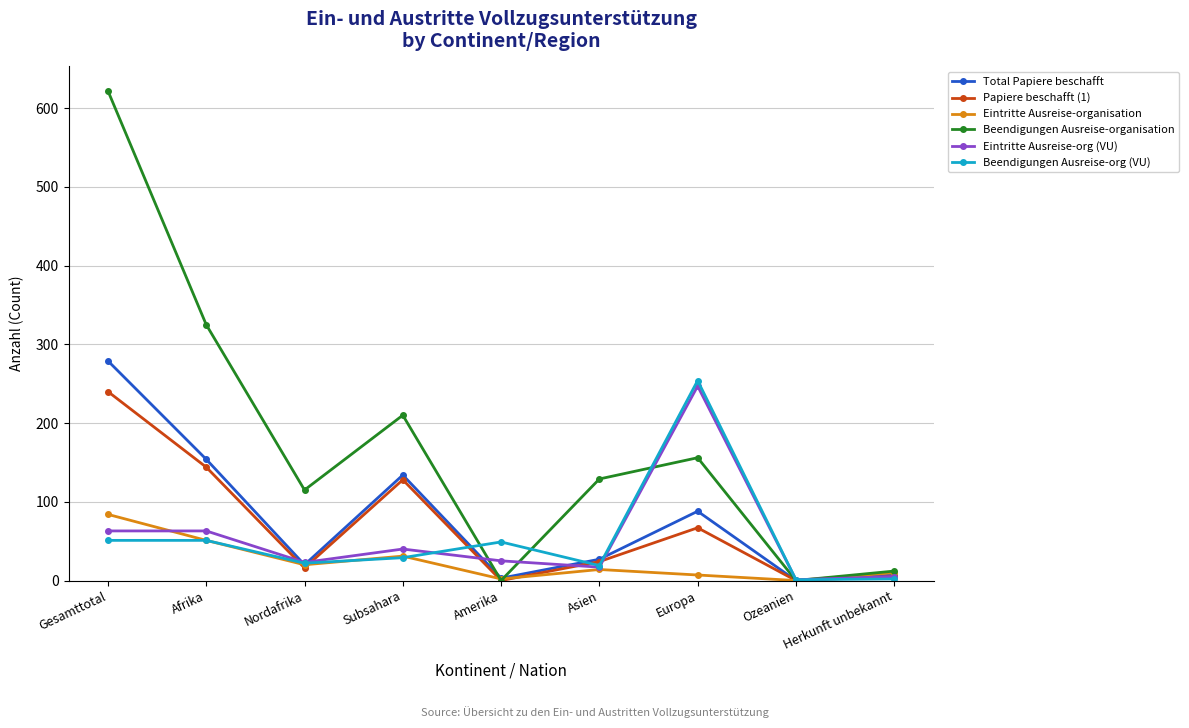

What is the label of the 5th point from the right?

Amerika